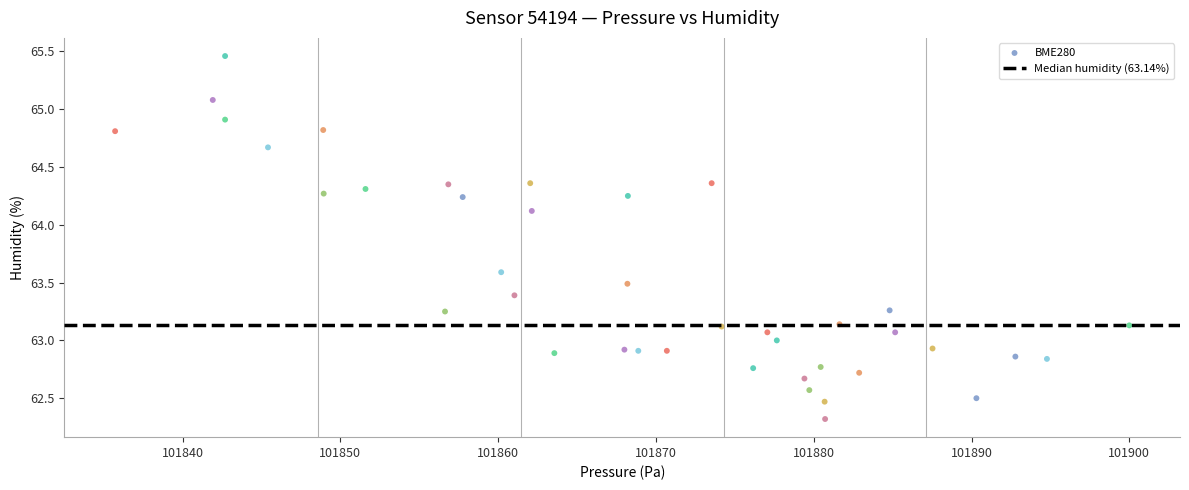

What is the range of Y values (max minus min)?

3.1